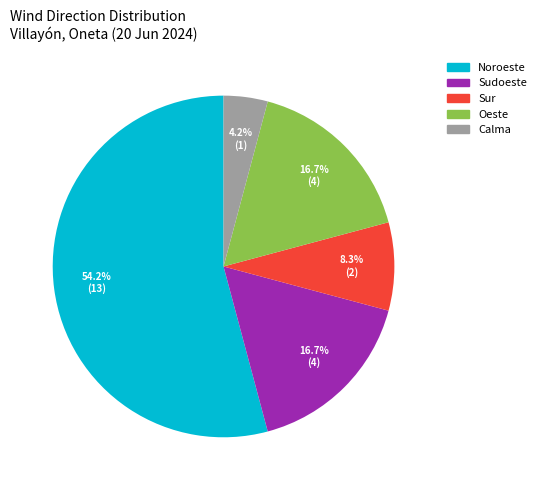

How many slices are in this pie chart?

5